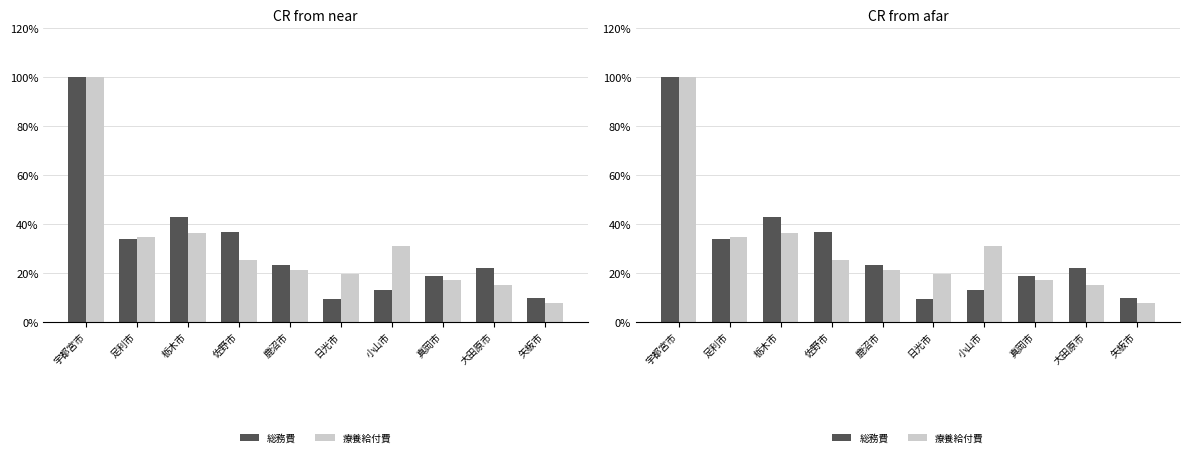

True or false: 療養給付費 has a value of 21.3 at 鹿沼市.

True